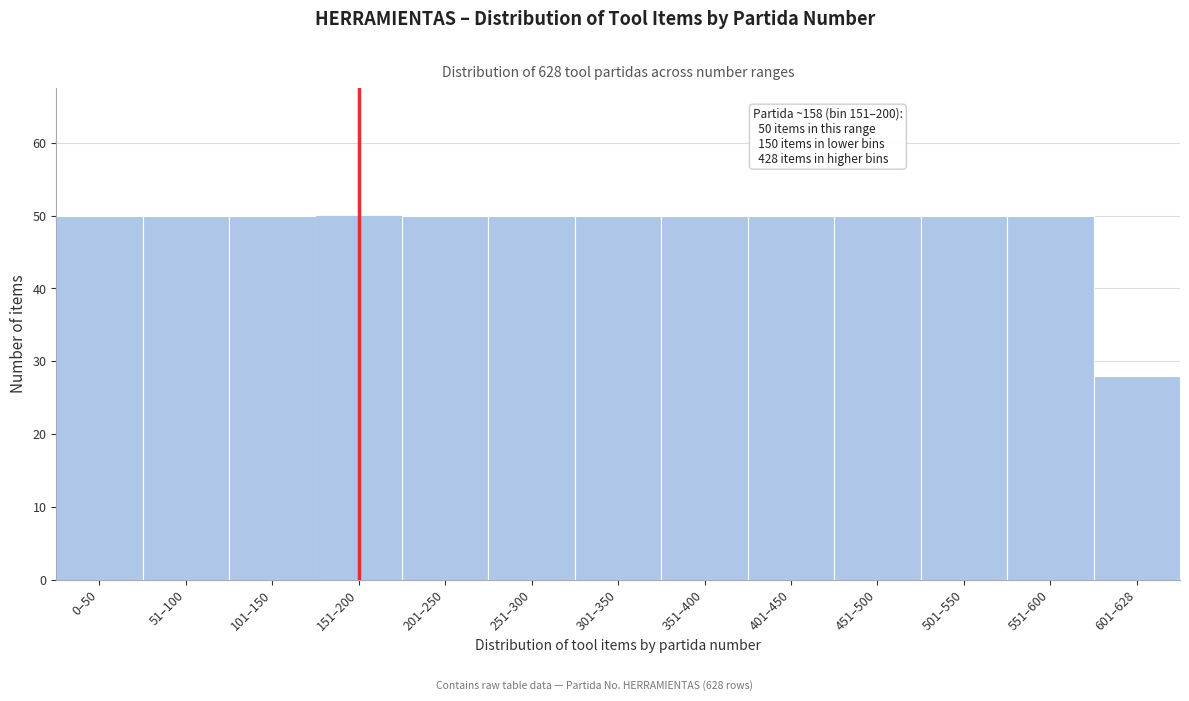

Reading left to right, what are all the values shown in this chart?

0–50=50	51–100=50	101–150=50	151–200=50	201–250=50	251–300=50	301–350=50	351–400=50	401–450=50	451–500=50	501–550=50	551–600=50	601–628=28